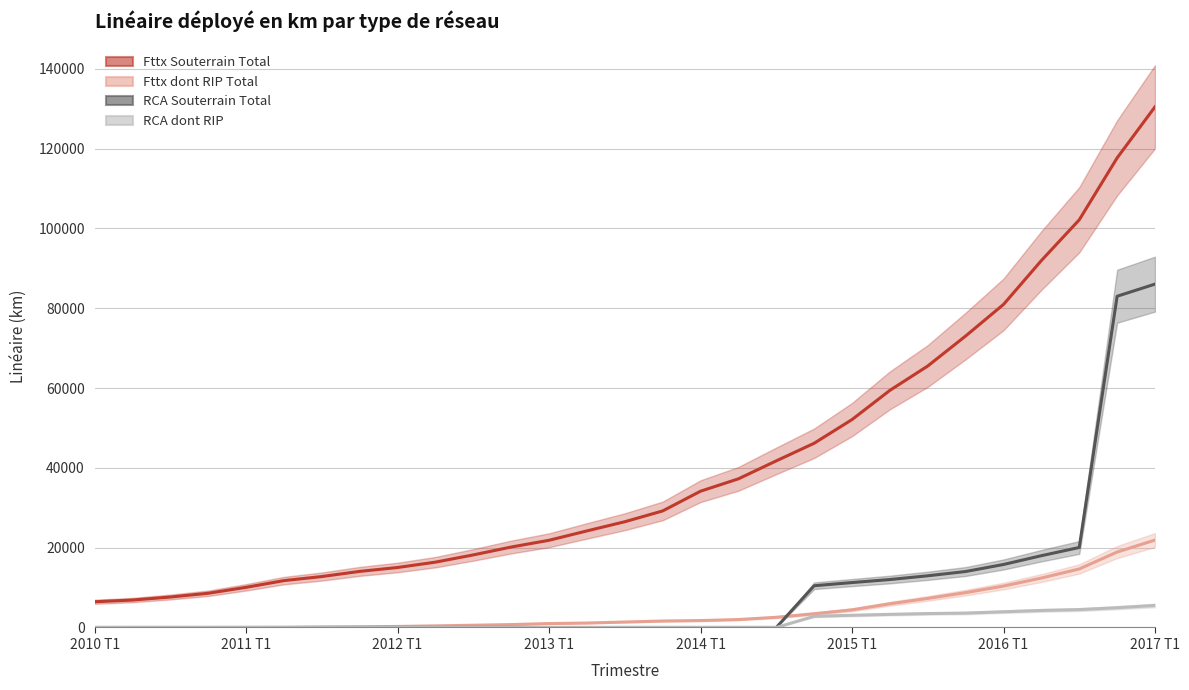

True or false: Fttx dont RIP Total has a value of 1940.4 at 21.

False